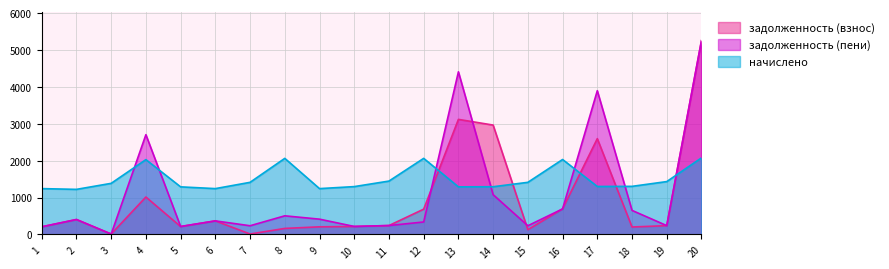

How many interior local valleys does the начислено series have?

5